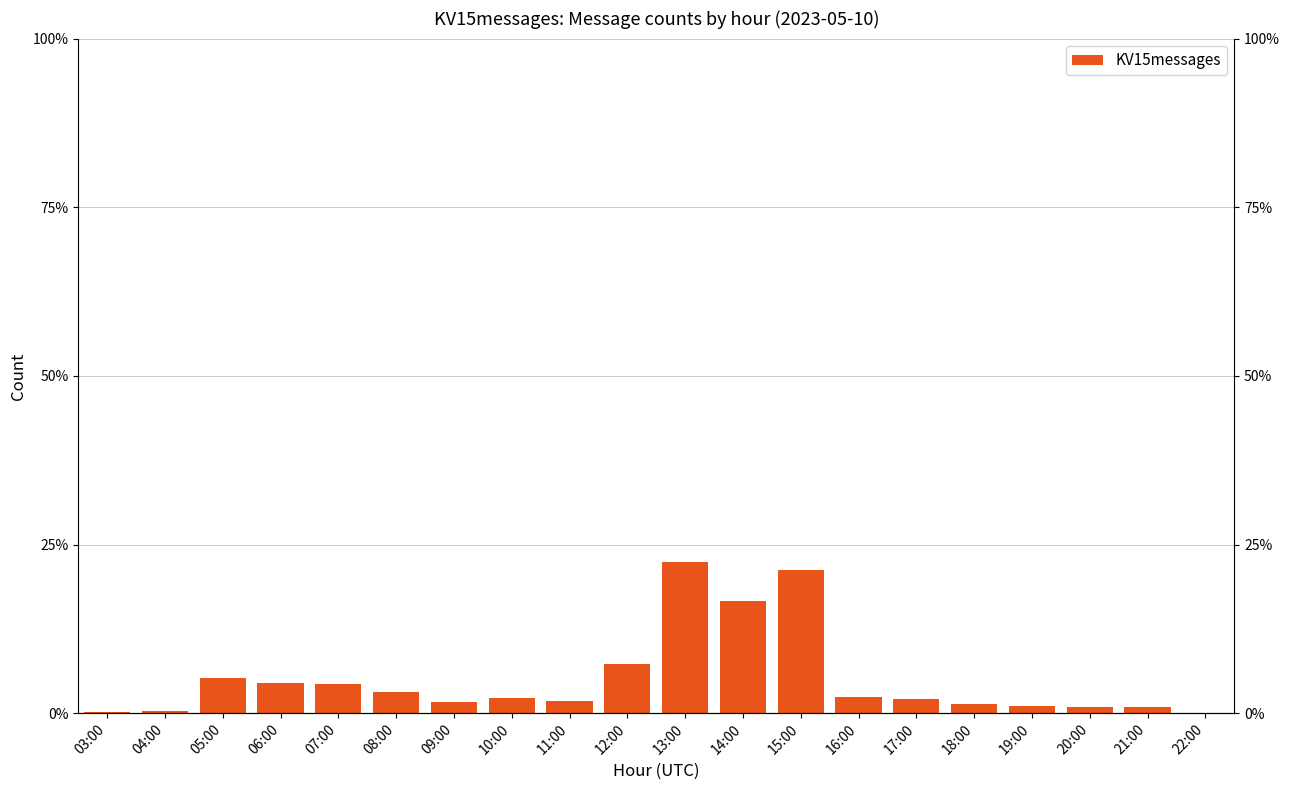

How many series are shown in this chart?

1